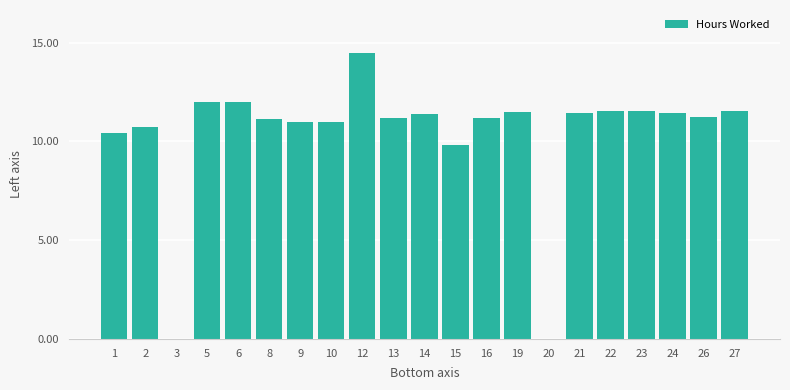

What is the ratio of the value at 10 to the value at 8?

1.0